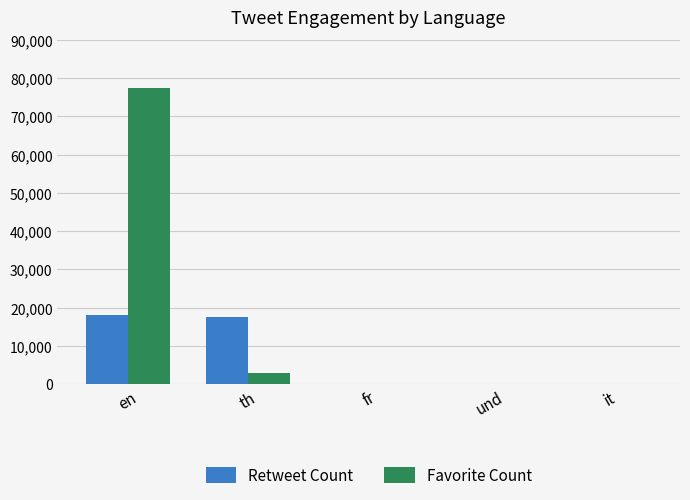

What is the difference between the Retweet Count values at fr and en?

17996